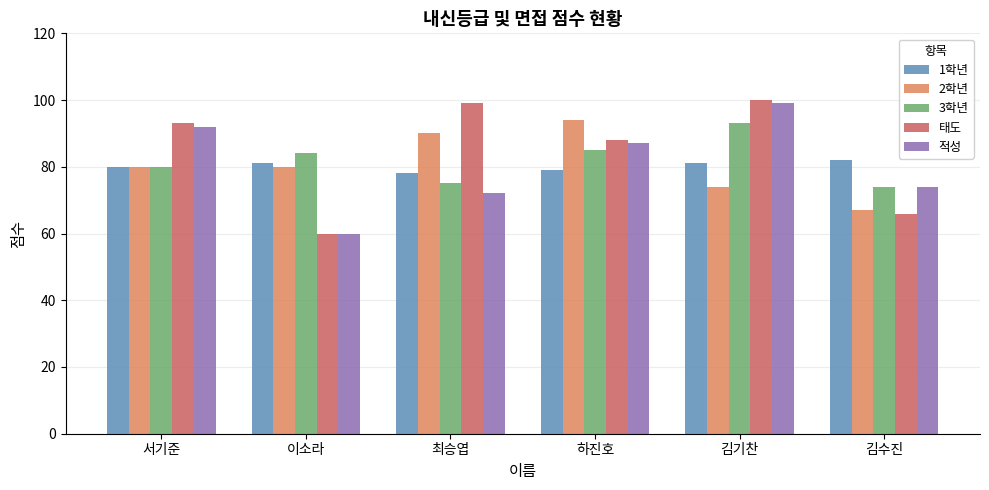

What is the label of the 2nd bar from the right?

김기찬